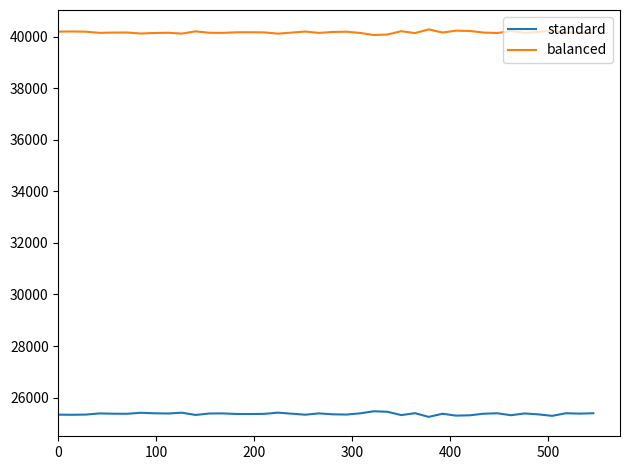

Which series has the largest total across all categories?

balanced